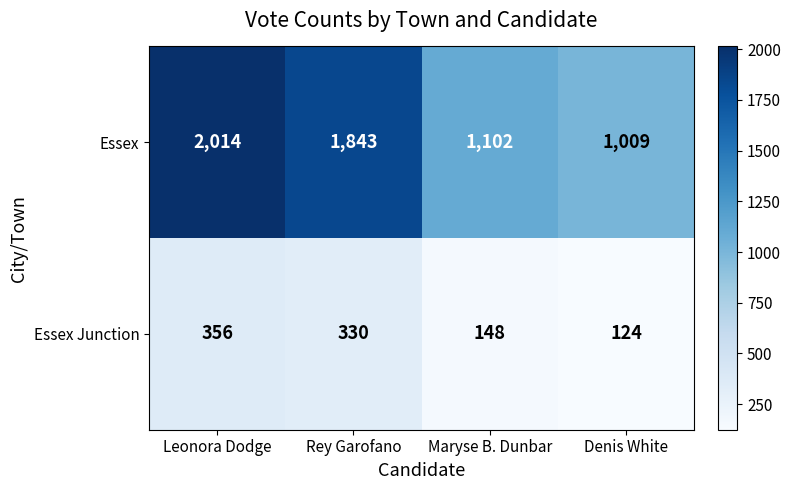

Count the number of data series in this chart.

2